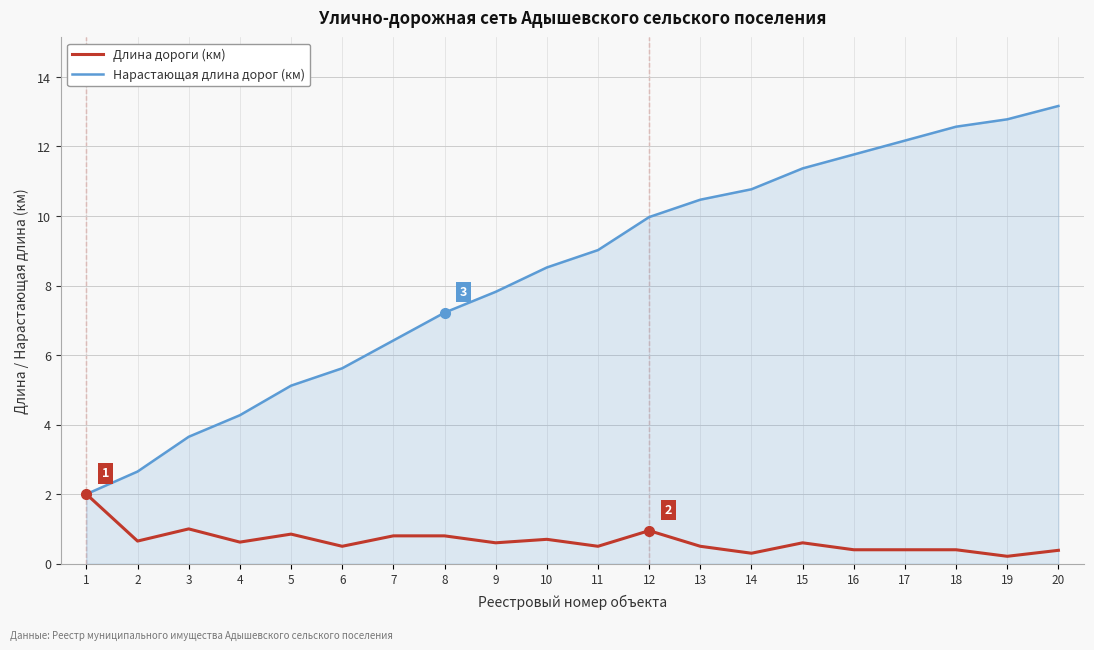

Is it true that Длина дороги (км) equals 1.0 at 3?

True